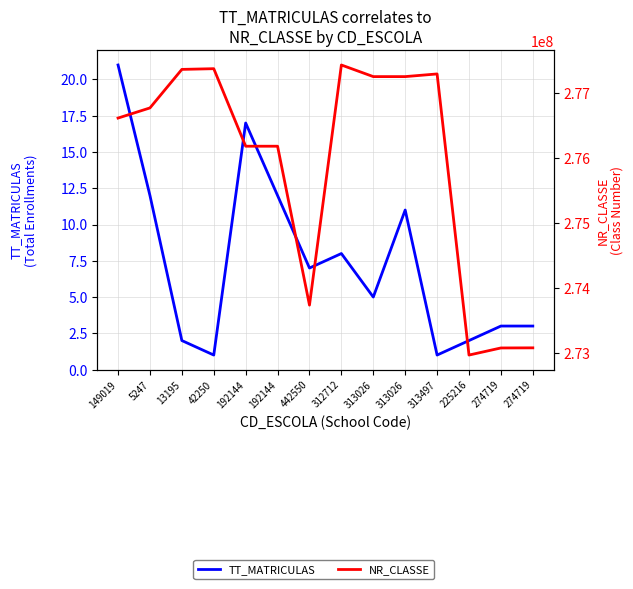

What is the highest value of the NR_CLASSE series?

277437059